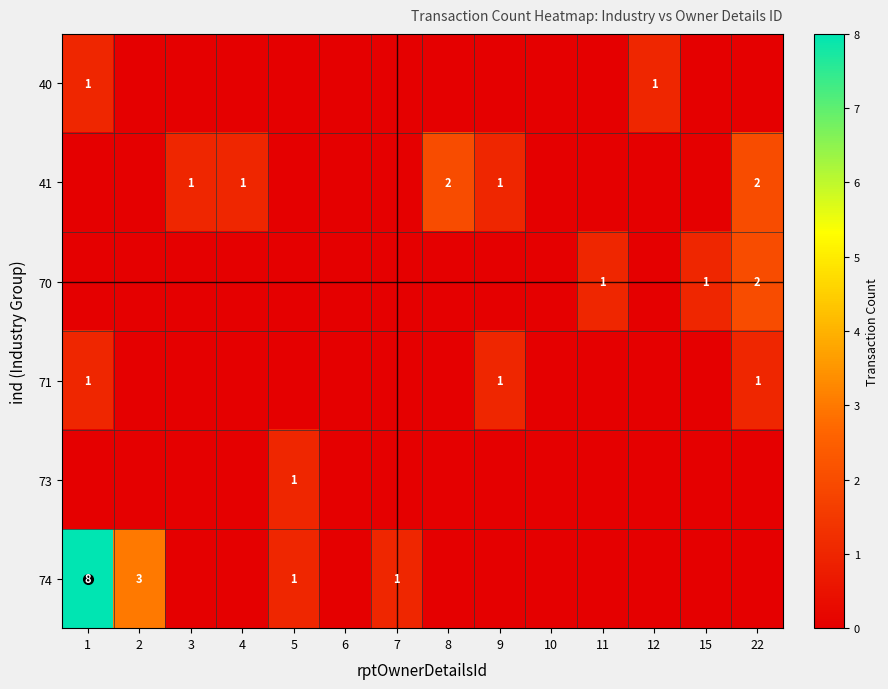

True or false: 70 has a value of 0 at 8.

True